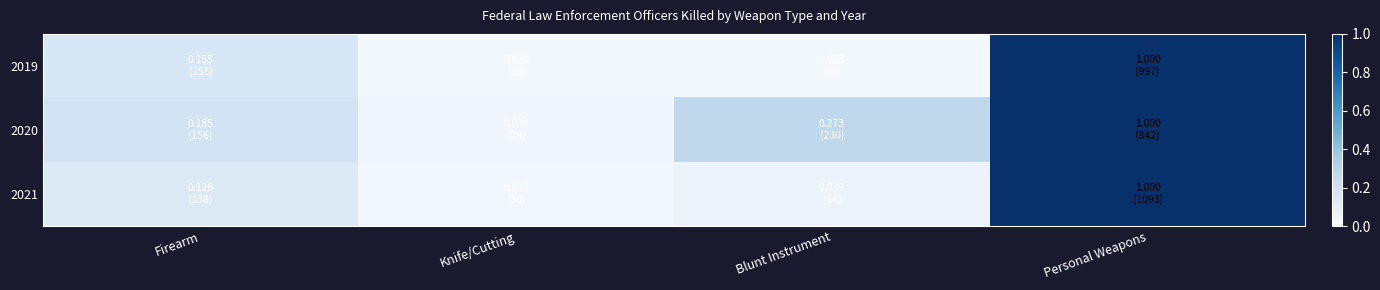

Reading right to left, list all the values displayed in this chart.

2019: Personal Weapons=1.0	Blunt Instrument=0.0	Knife/Cutting=0.0	Firearm=0.2
2020: Personal Weapons=1.0	Blunt Instrument=0.3	Knife/Cutting=0.0	Firearm=0.2
2021: Personal Weapons=1.0	Blunt Instrument=0.1	Knife/Cutting=0.0	Firearm=0.1